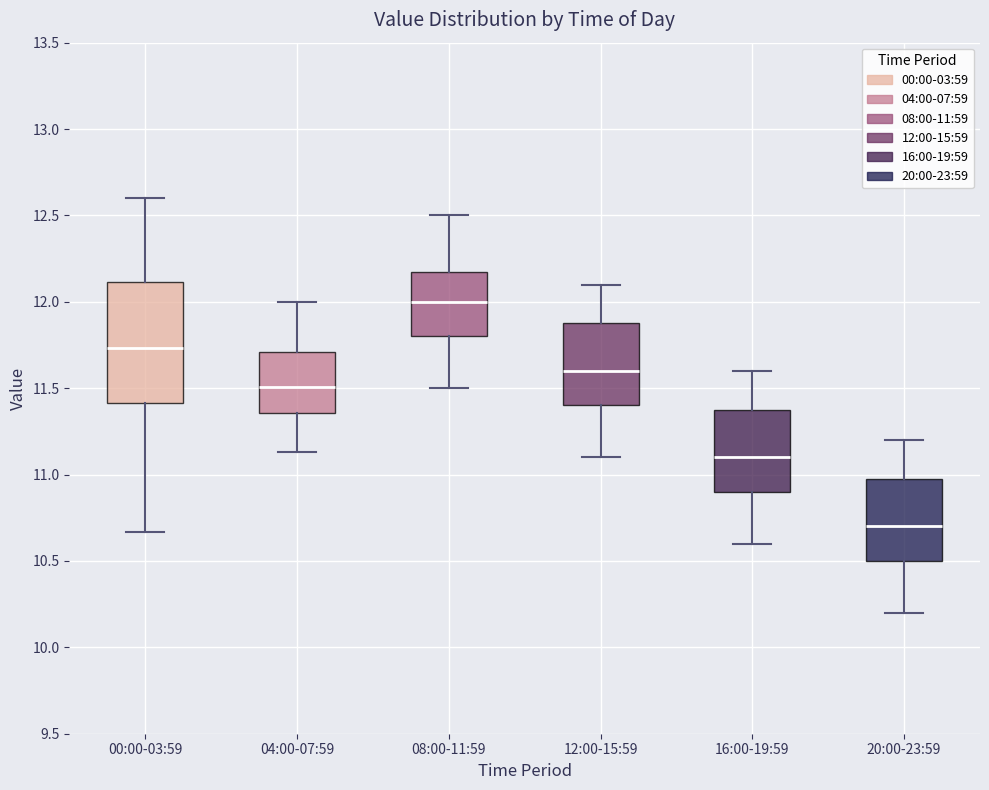

Which box is the tallest, from its lower edge to its upper edge?

00:00-03:59